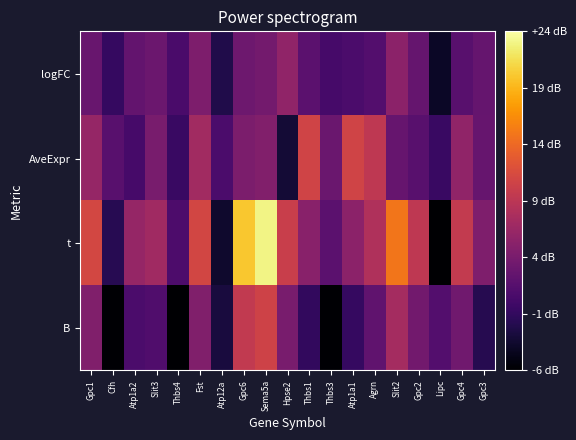

Which has a higher value, Fst or Cfh?

Fst